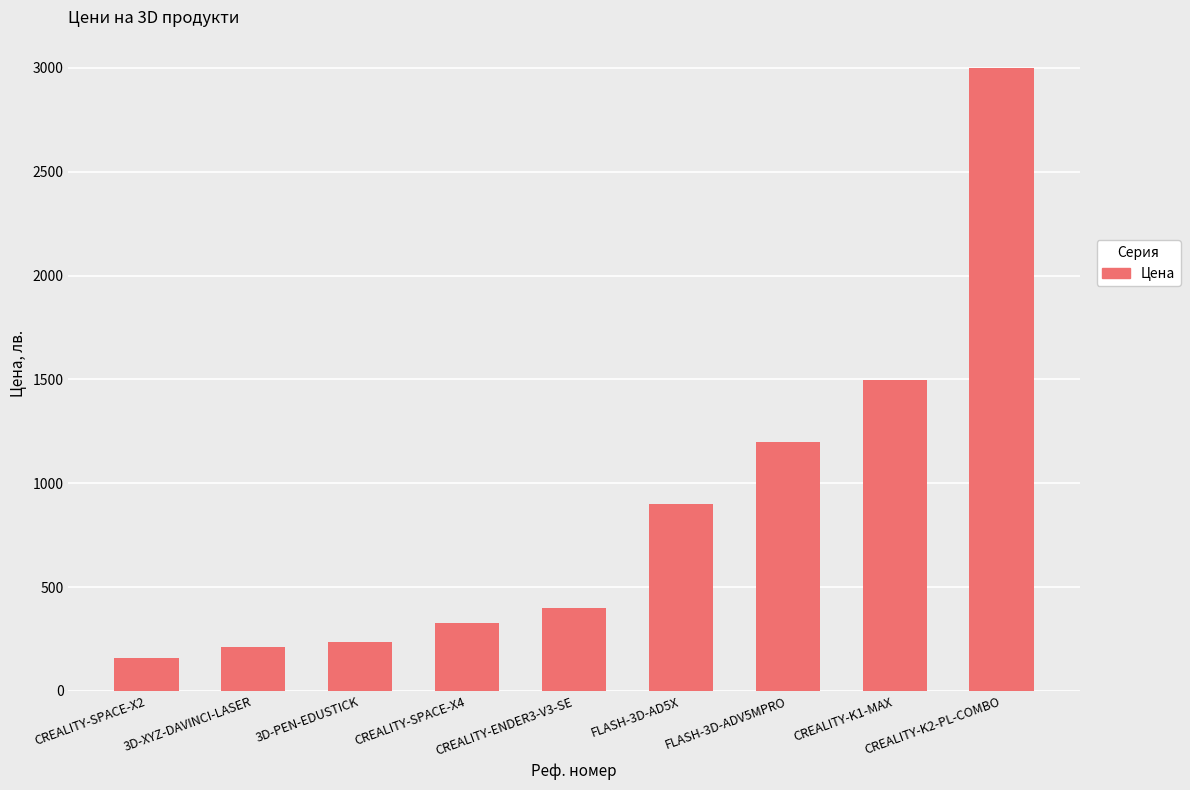

What is the change in value from 3D-XYZ-DAVINCI-LASER to 3D-PEN-EDUSTICK?

+25.0